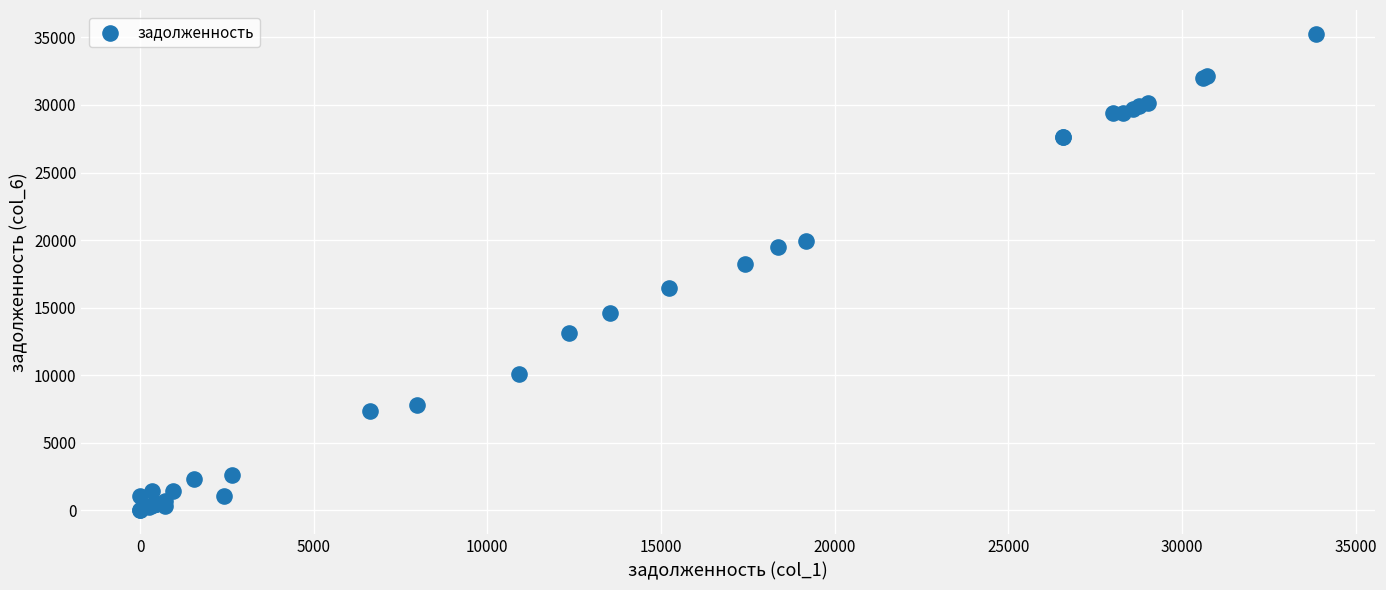

What Y value in the scatter plot is closest to 17633?

18204.4